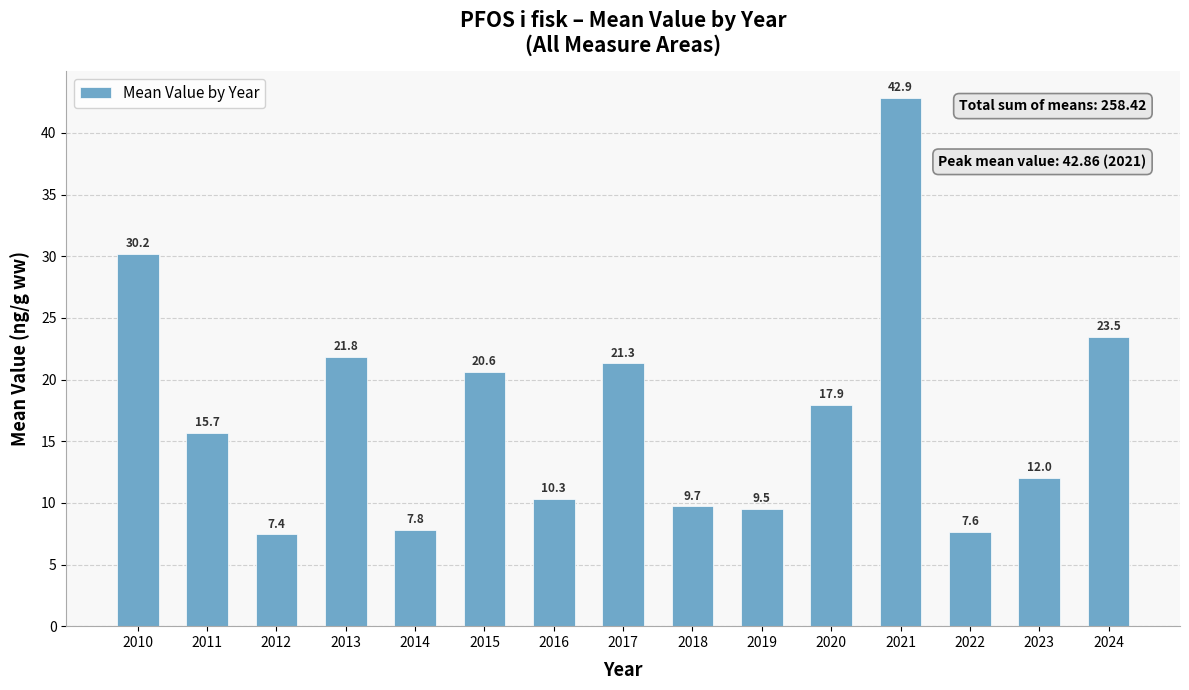

Reading left to right, extract all data points from this chart.

30.2	15.7	7.4	21.8	7.8	20.6	10.3	21.3	9.7	9.5	17.9	42.9	7.6	12.0	23.5